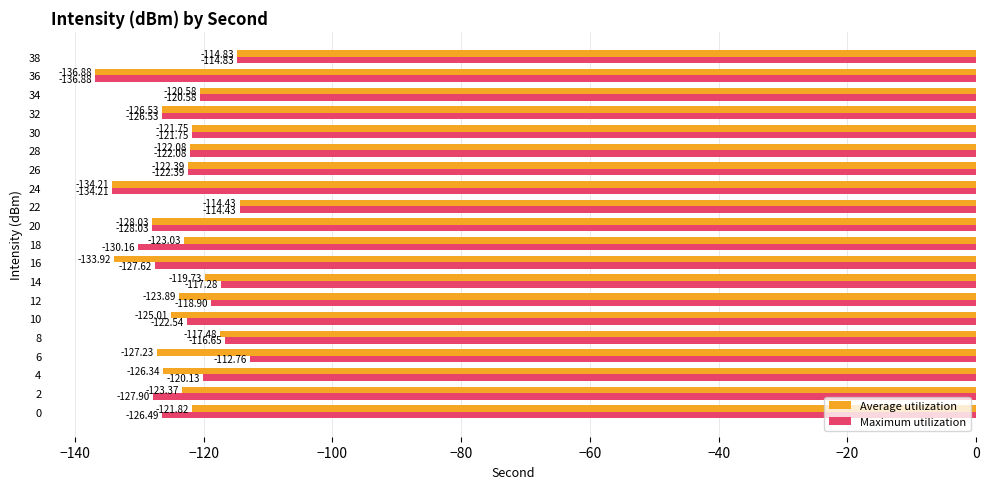

Which series changed the most between 14 and 36?

Maximum utilization